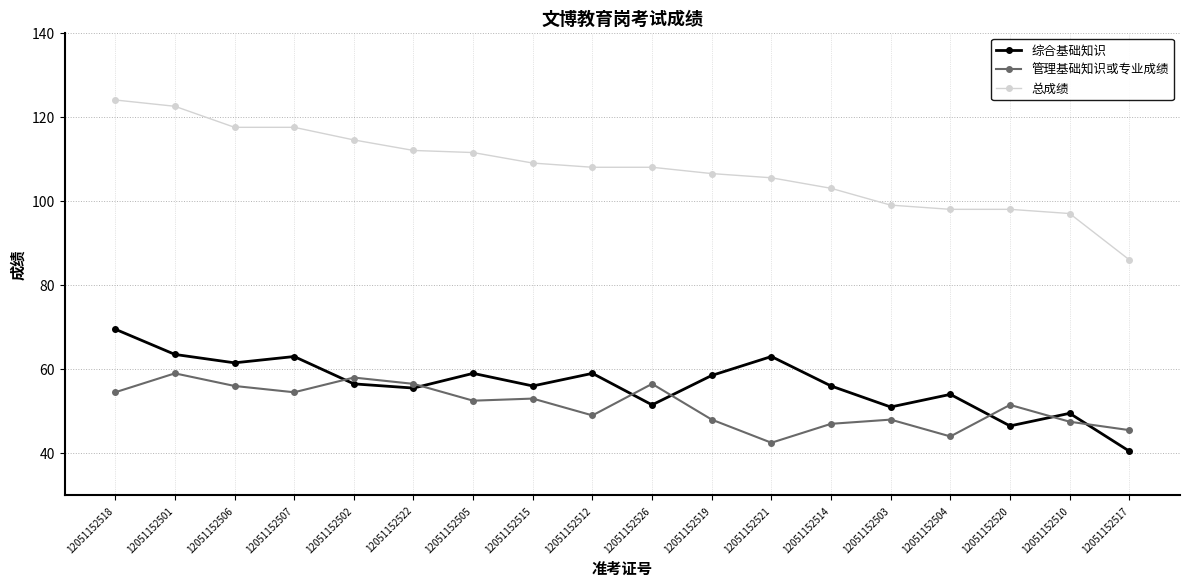

In 综合基础知识, how many points are lower than both neighbors (excluding endpoints)?

6